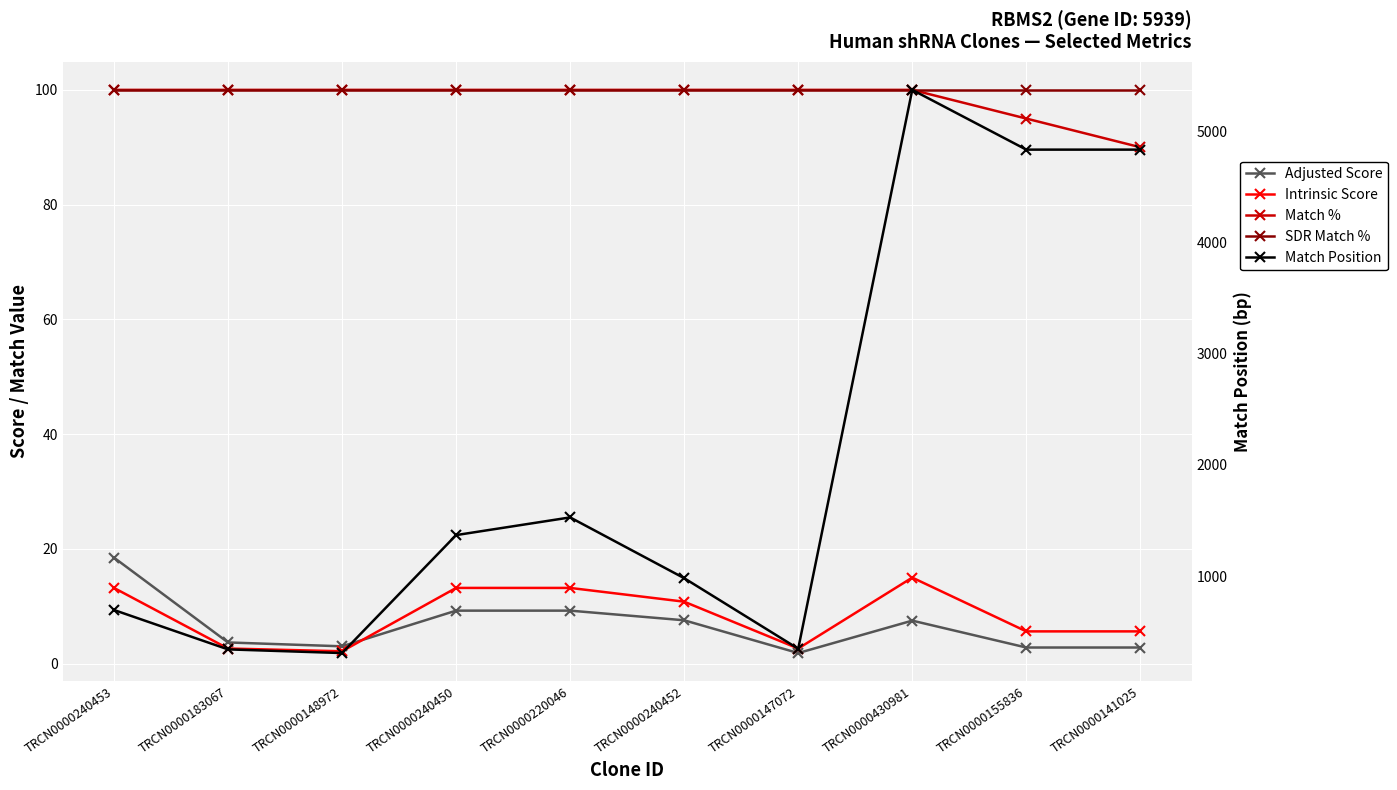

What is the maximum value for Match Position?

5371.0